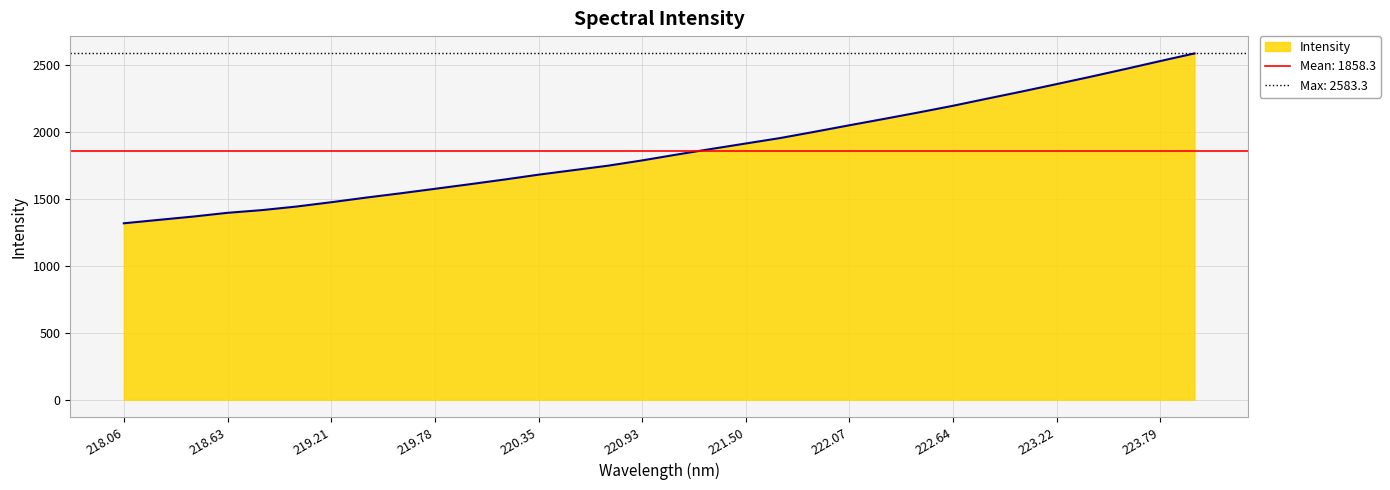

Count the number of values greater than 1828.

16